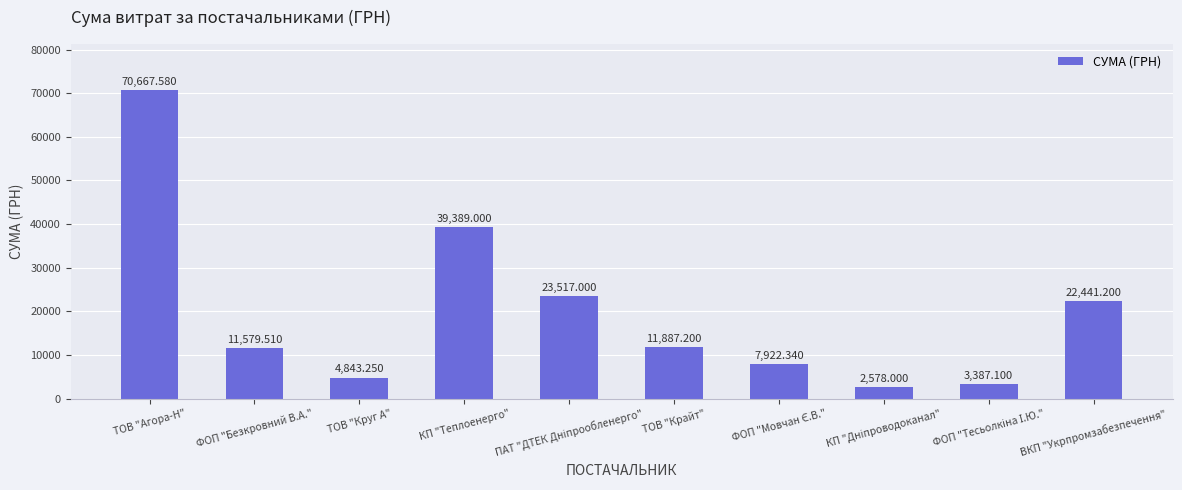

How many values are below 11887?

5